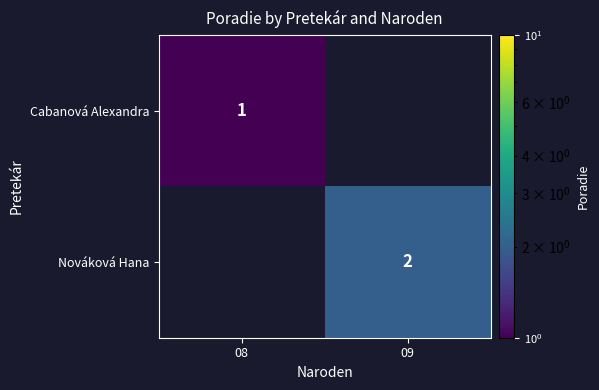

At which category is the sum across all series the highest?

09